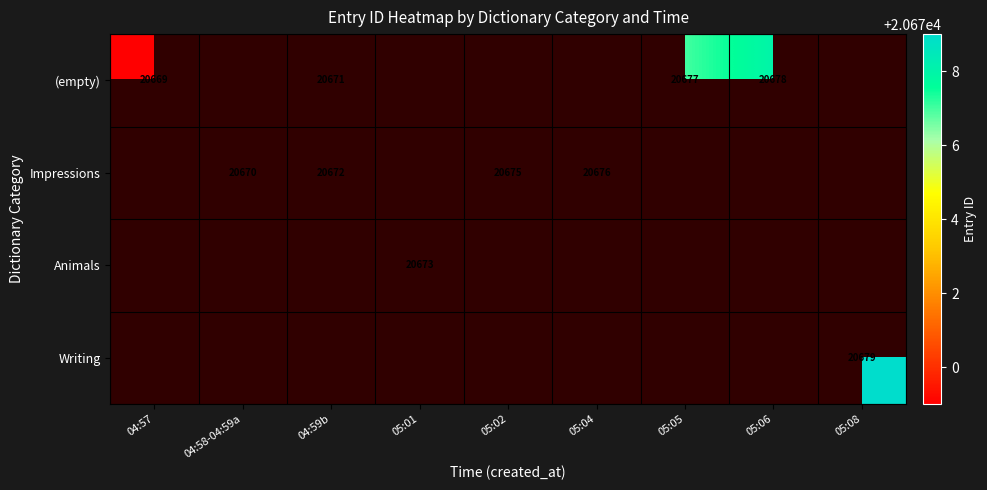

Is it true that (empty) equals 20677 at 05:05?

True